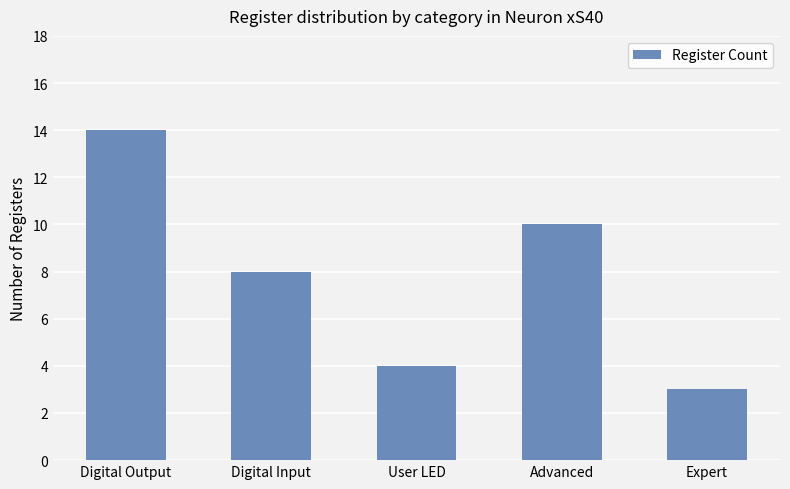

True or false: the data shows 1 at User LED.

False